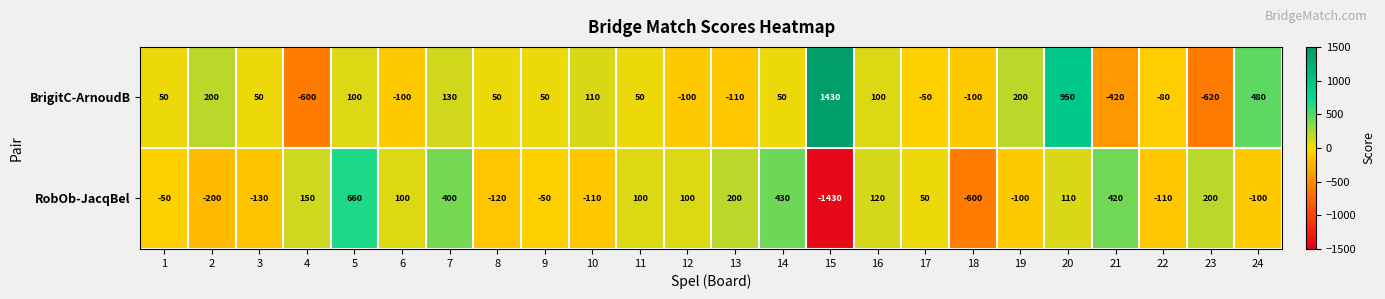

What is the spread (max minus min) of values at 11?

50